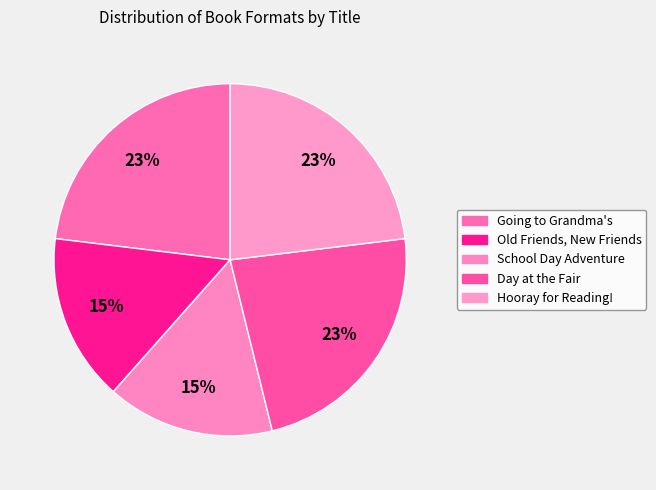

Which has a higher value, Hooray for Reading! or Going to Grandma's?

Hooray for Reading!